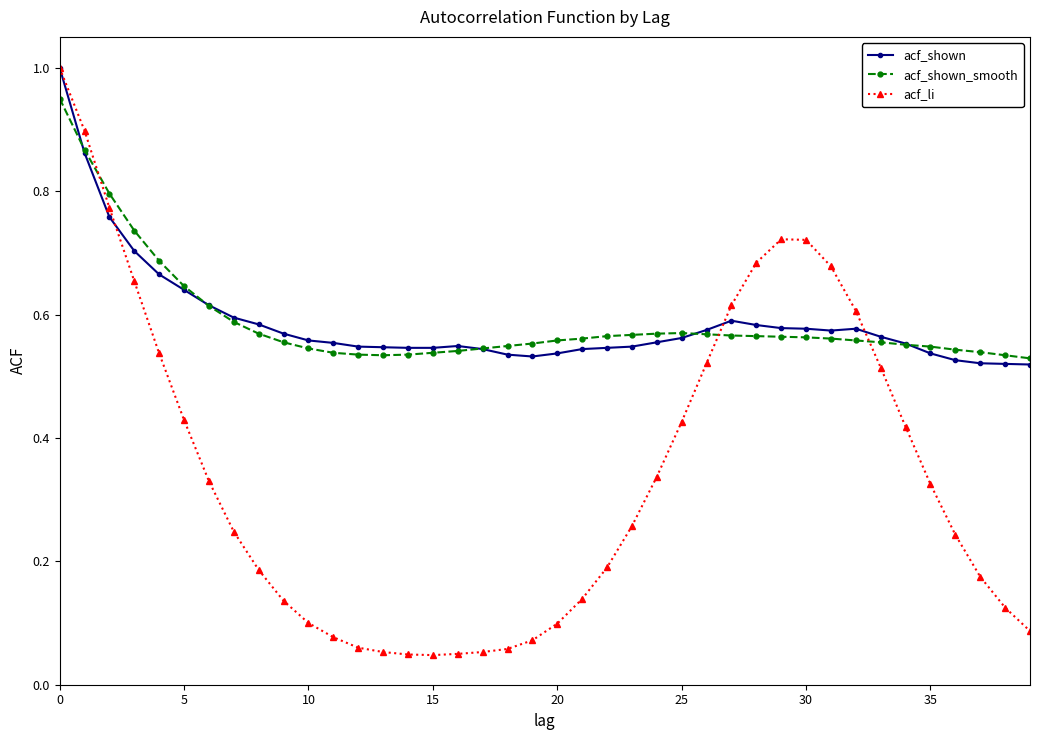

Which series has the largest range (max minus min)?

acf_li